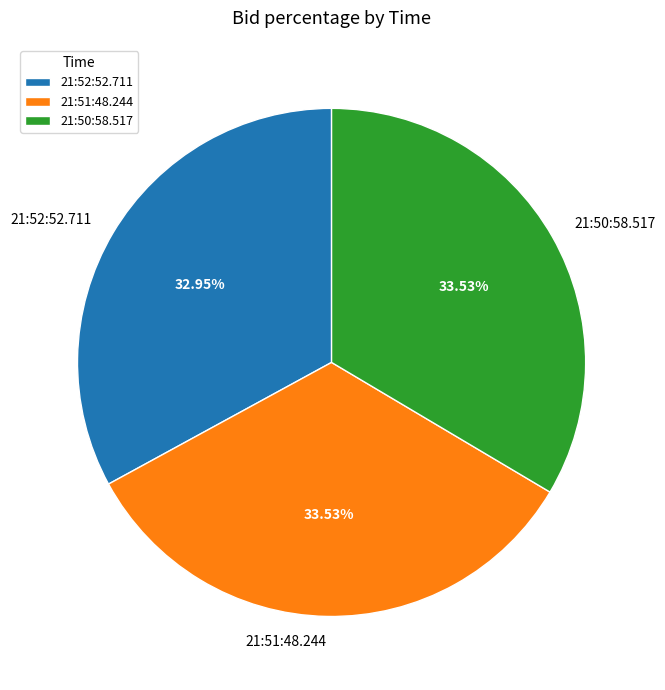

Is it true that 21:50:58.517 is 26% of the pie?

False